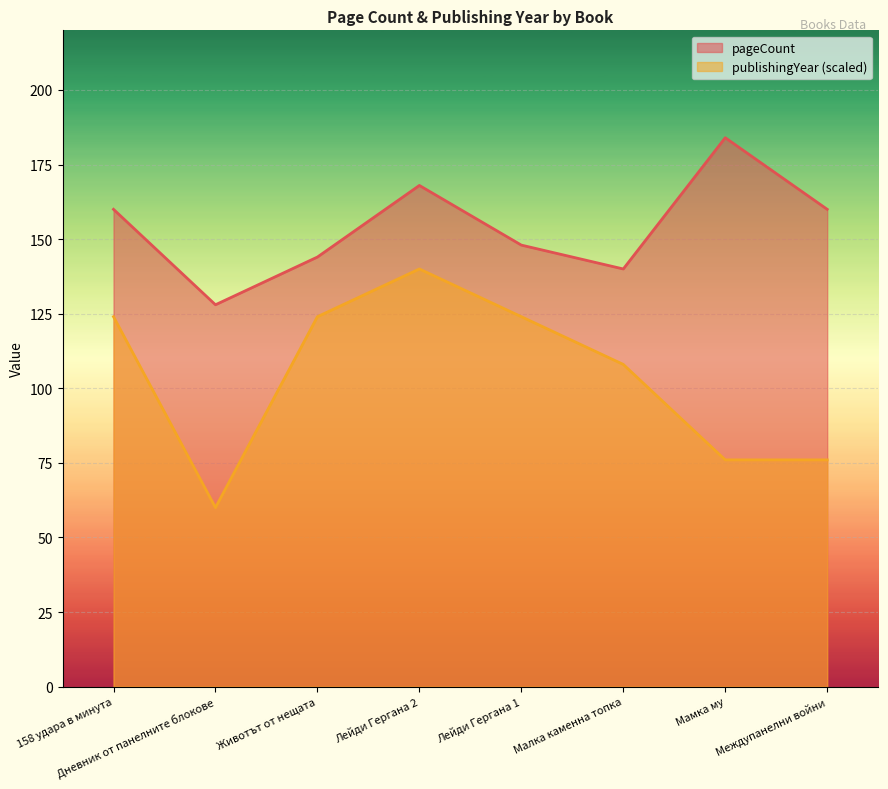

Reading left to right, what are all the values shown in this chart?

pageCount: 158 удара в минута=160	Дневник от панелните блокове=128	Животът от нещата=144	Лейди Гергана 2=168	Лейди Гергана 1=148	Малка каменна топка=140	Мамка му=184	Междупанелни войни=160
publishingYear: 158 удара в минута=124	Дневник от панелните блокове=60	Животът от нещата=124	Лейди Гергана 2=140	Лейди Гергана 1=124	Малка каменна топка=108	Мамка му=76	Междупанелни войни=76